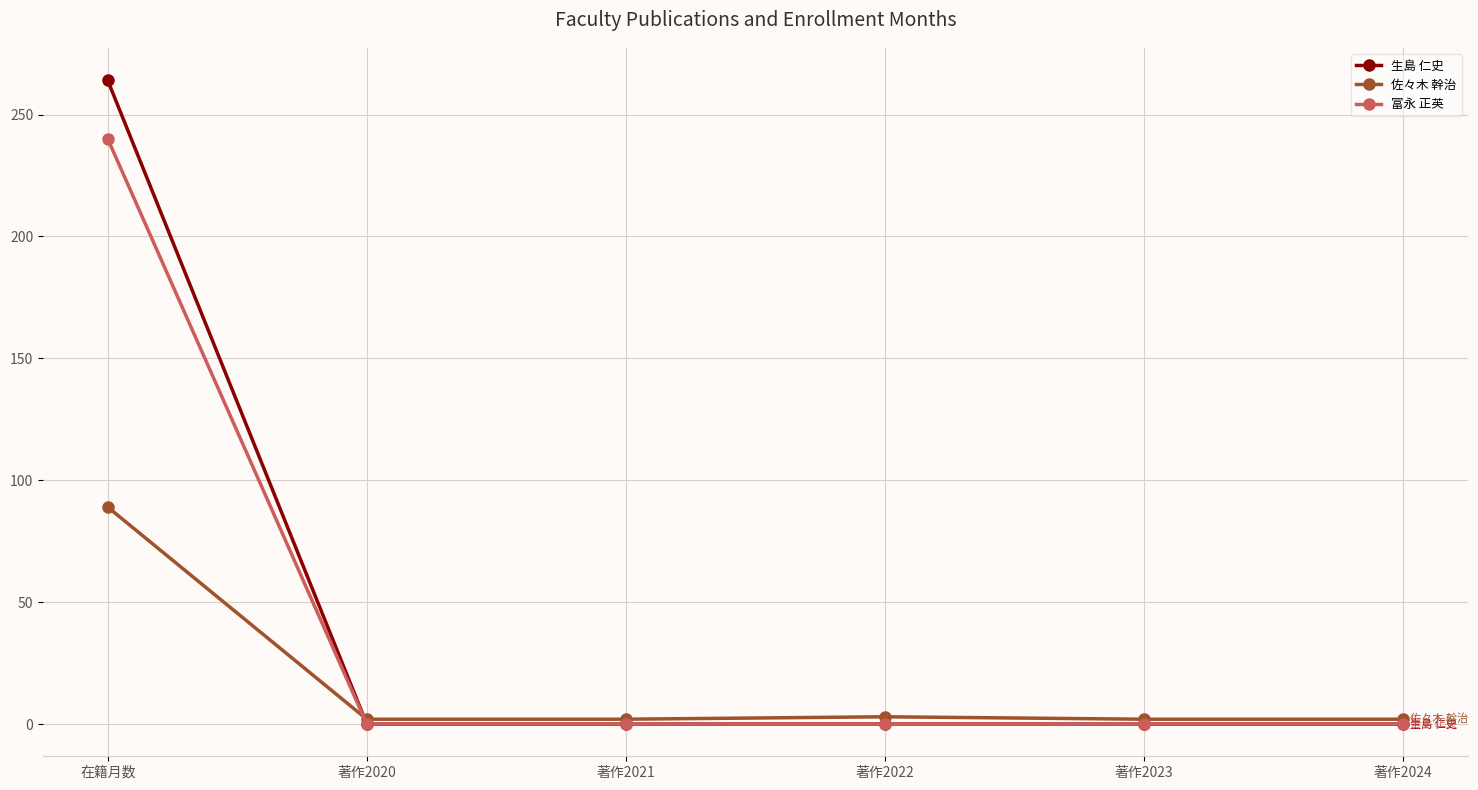

What is the maximum value shown in the chart?

264